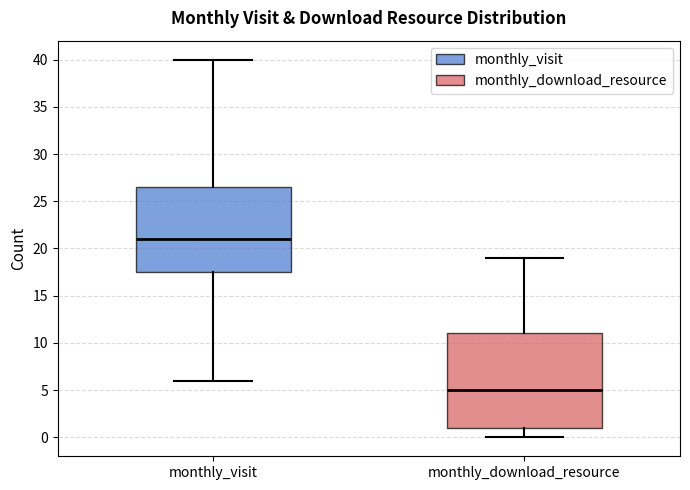

Where does the lower whisker of the box for monthly_visit end on the y-axis? The values are not printed on the chart, so give them approximately, as read against the axis.

6.0